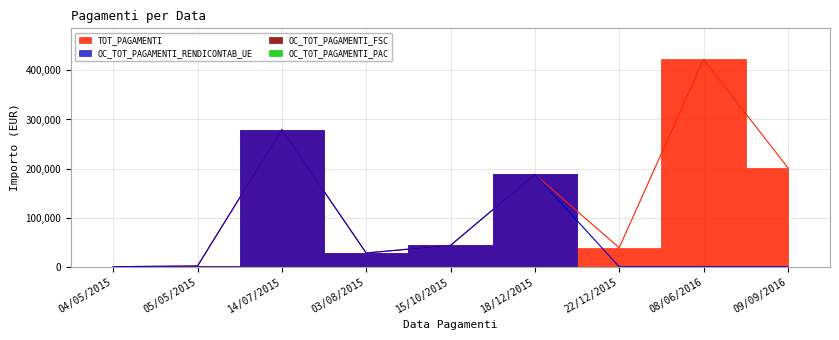

How many data points in TOT_PAGAMENTI are less than 43497?

4